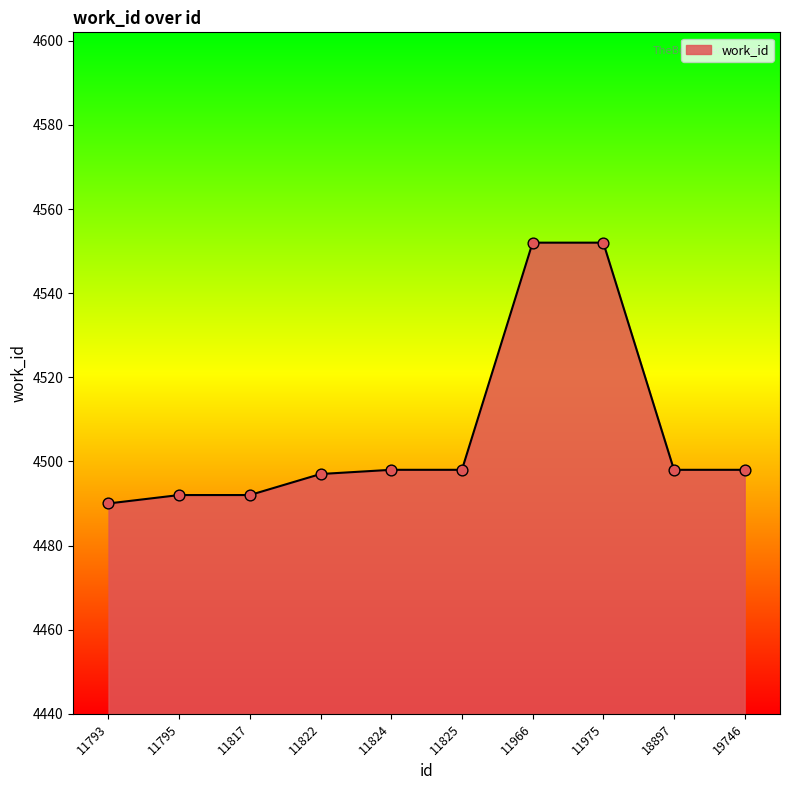

Which has a higher value, 11975 or 11793?

11975